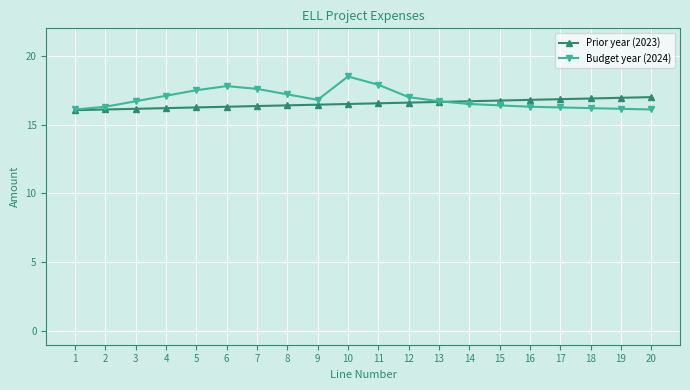

Rank the series by their maximum value, from highest to lowest.

Budget year (2024), Prior year (2023)